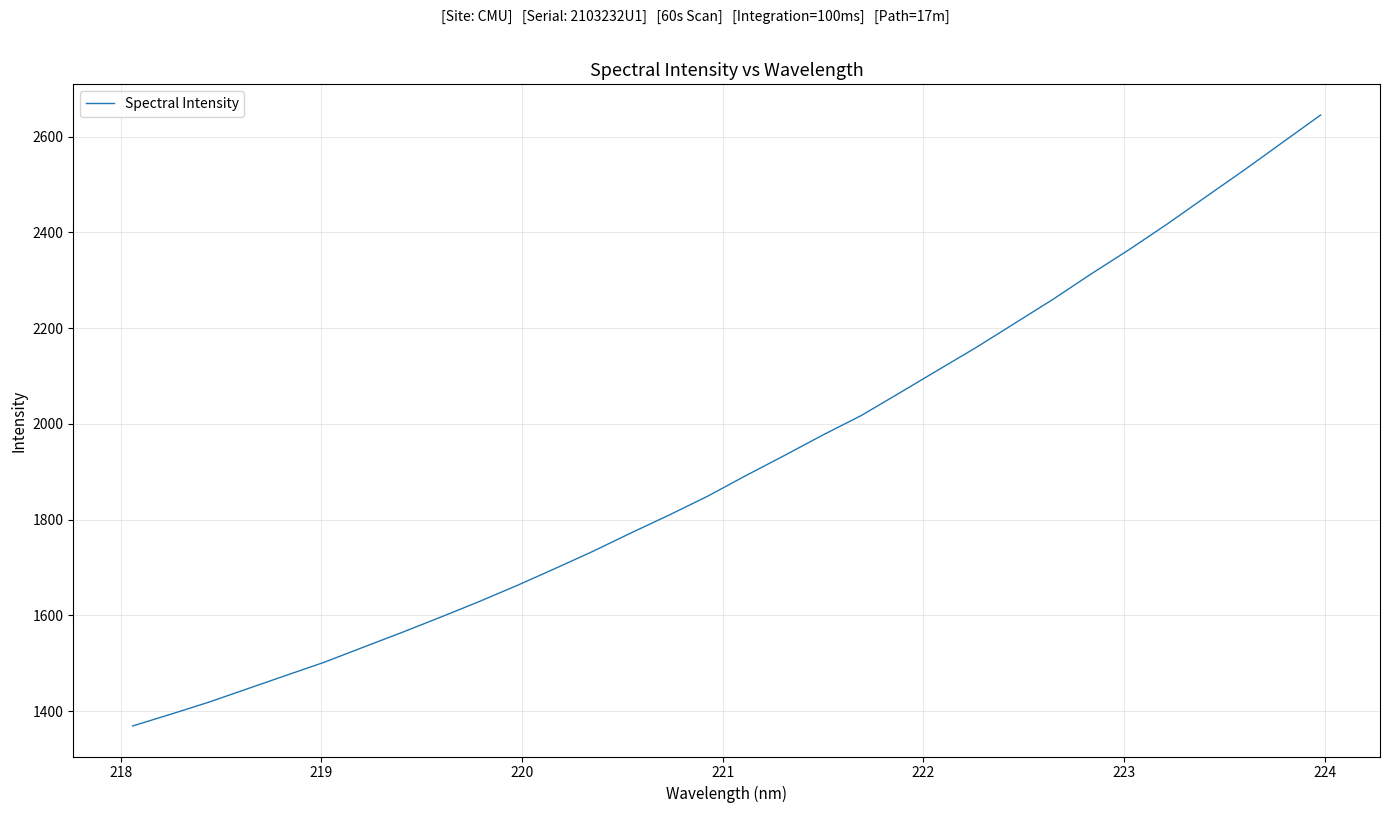

What is the difference between the maximum and minimum values?

1275.8